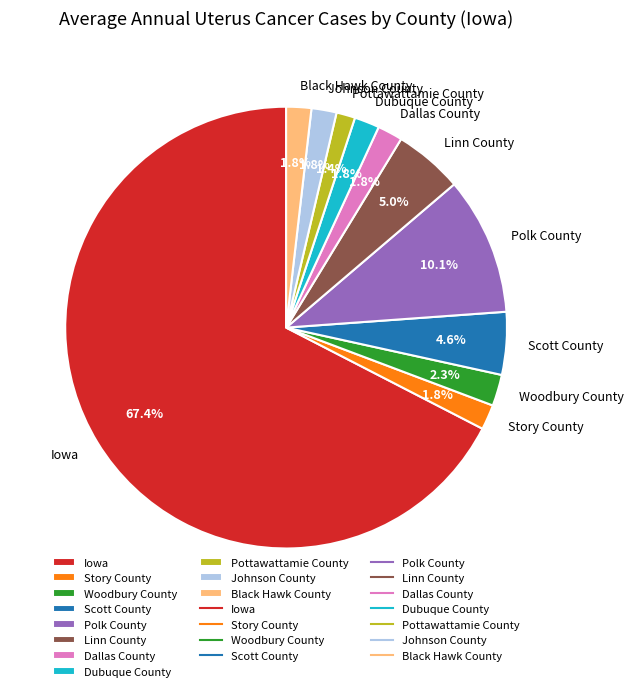

What percentage is the Pottawattamie County slice, to the nearest percent?

1%